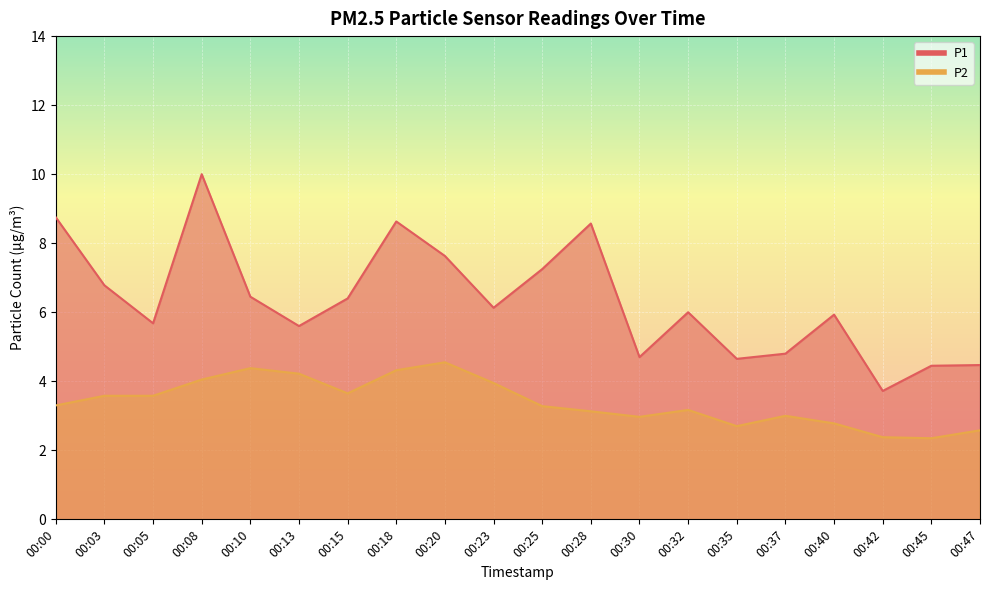

True or false: P2 and P1 cross at least once.

False